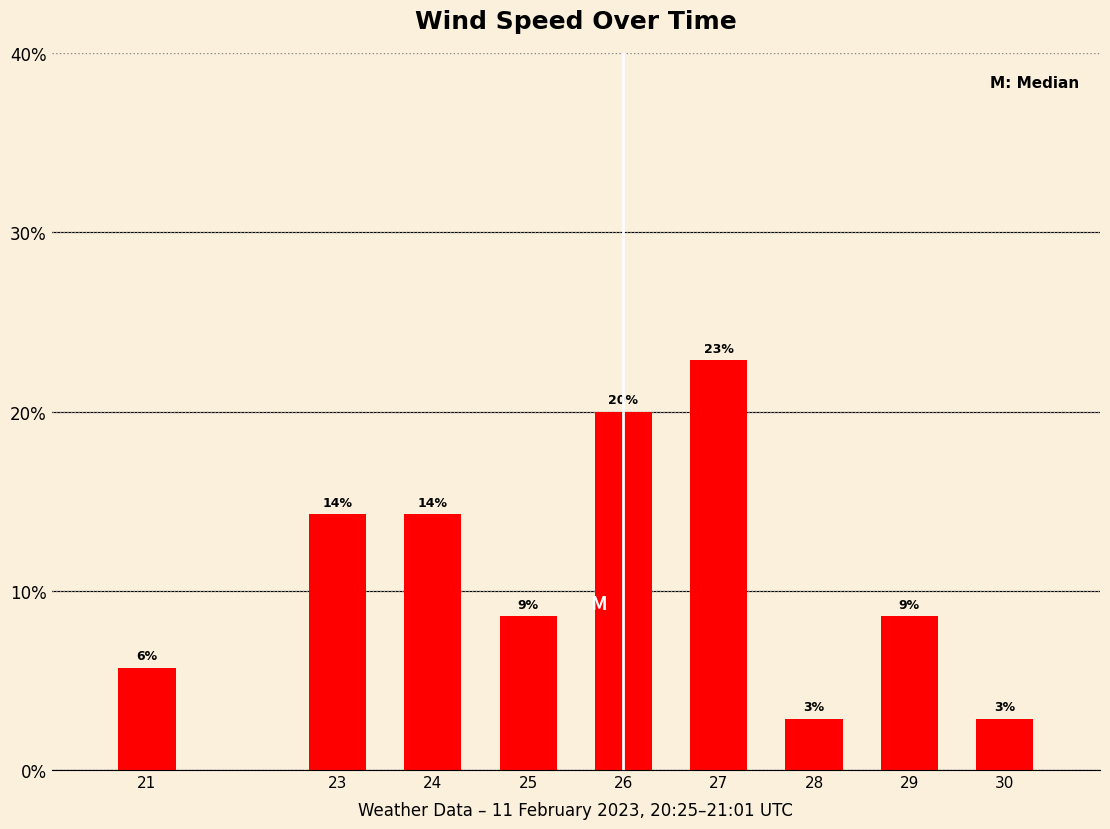

Reading left to right, what are all the values shown in this chart?

21=5.7	23=14.3	24=14.3	25=8.6	26=20.0	27=22.9	28=2.9	29=8.6	30=2.9